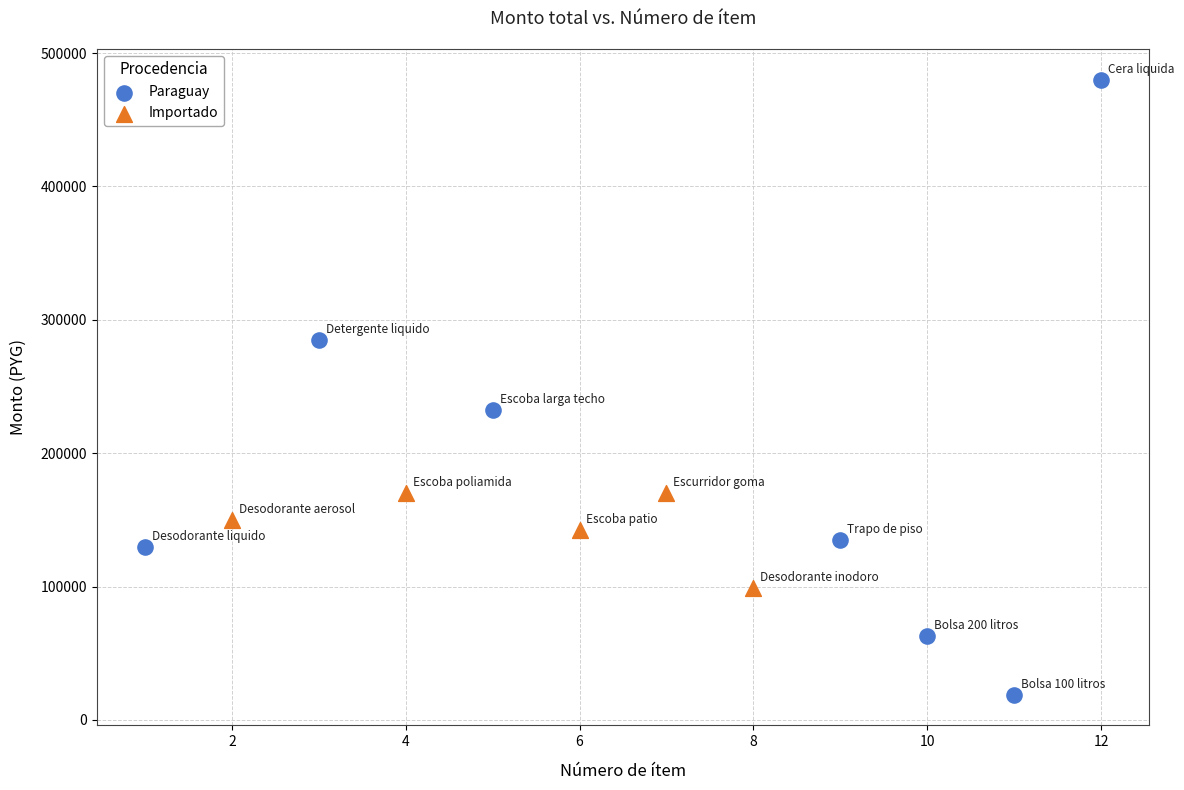

Which series contains the lowest Y value?

Paraguay